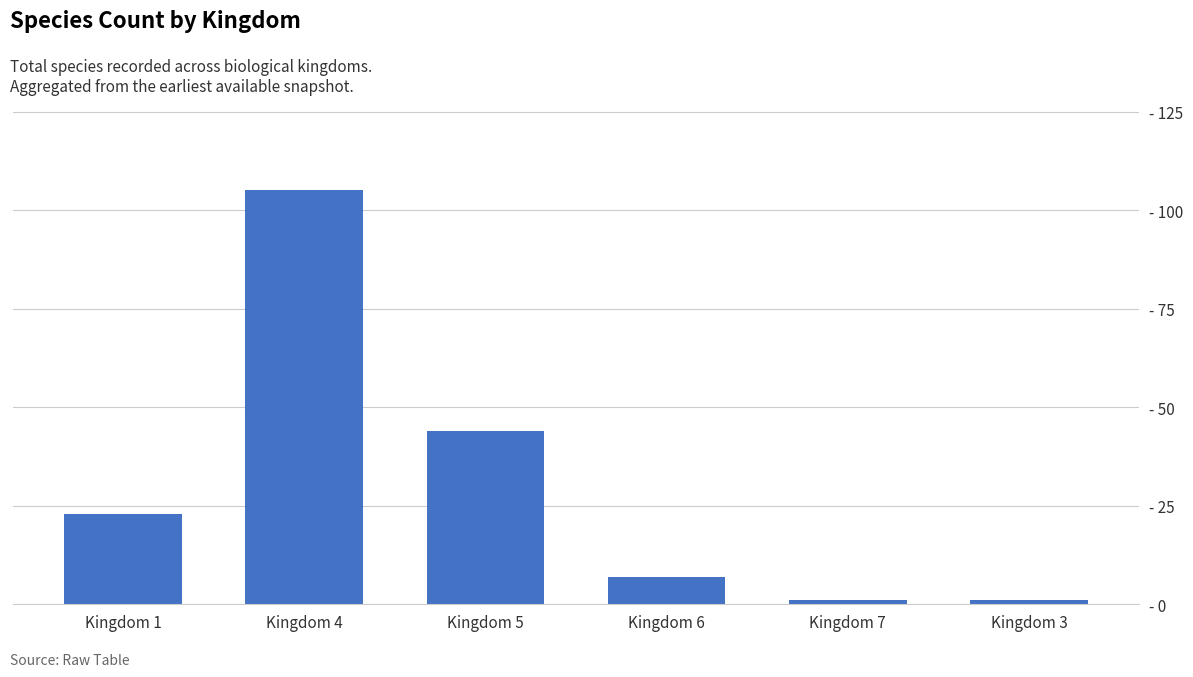

List the labels in order of value, largest first.

Kingdom 4, Kingdom 5, Kingdom 1, Kingdom 6, Kingdom 7, Kingdom 3